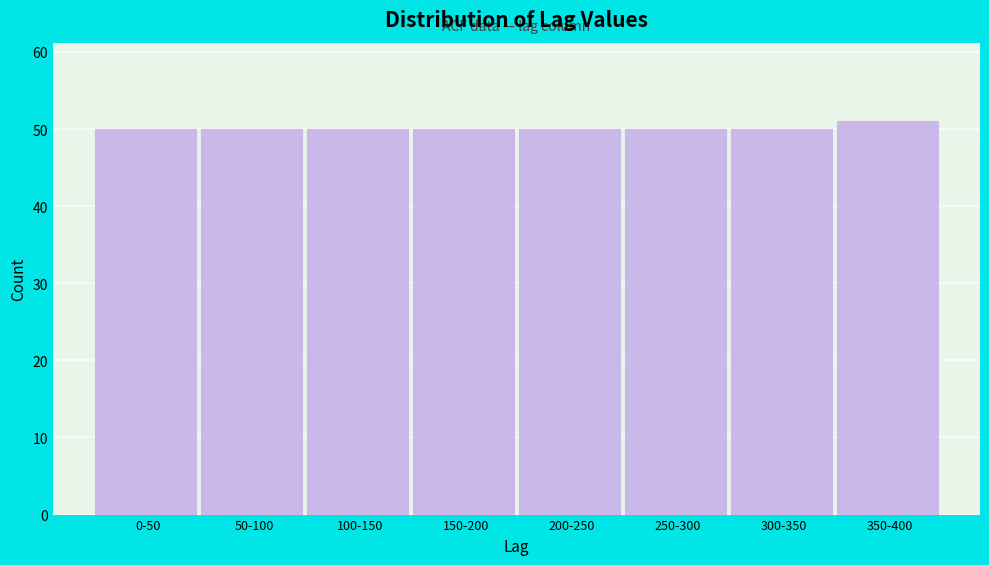

Reading left to right, extract all data points from this chart.

50	50	50	50	50	50	50	51